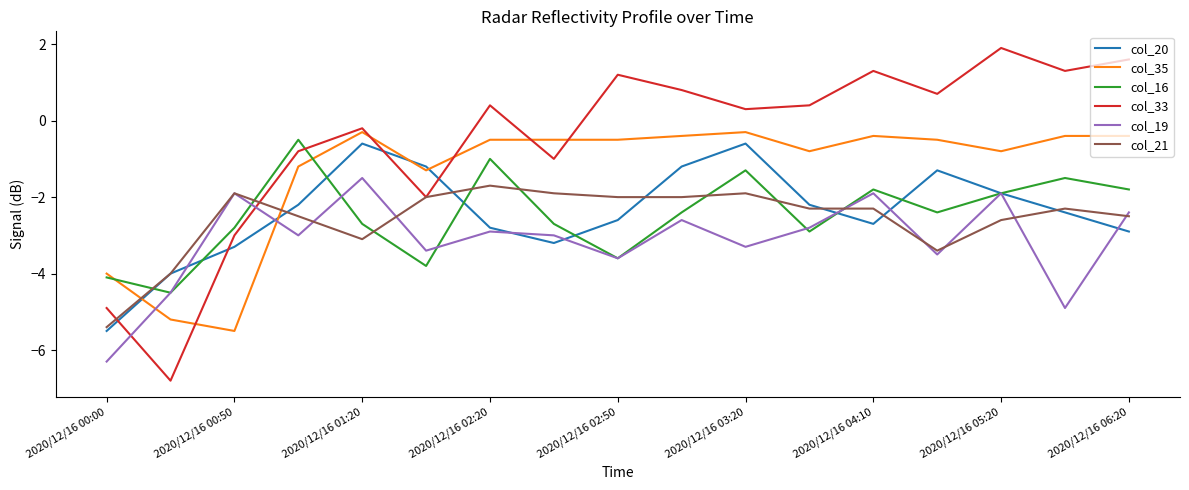

How many categories are shown in the chart?

17